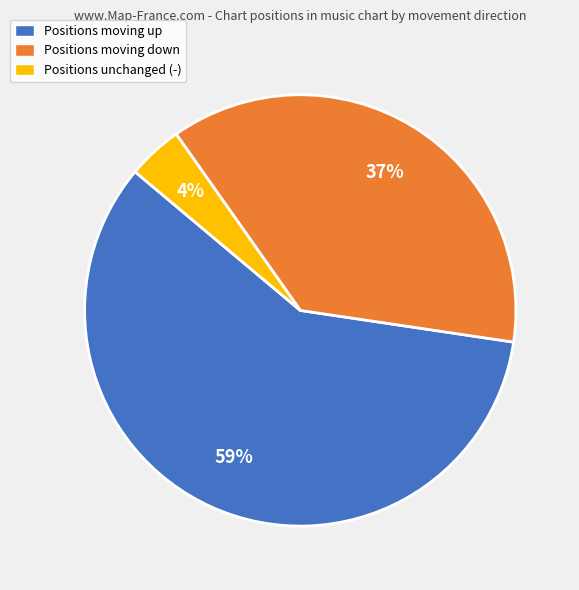

Is it true that Positions unchanged (-) is 4% of the pie?

True